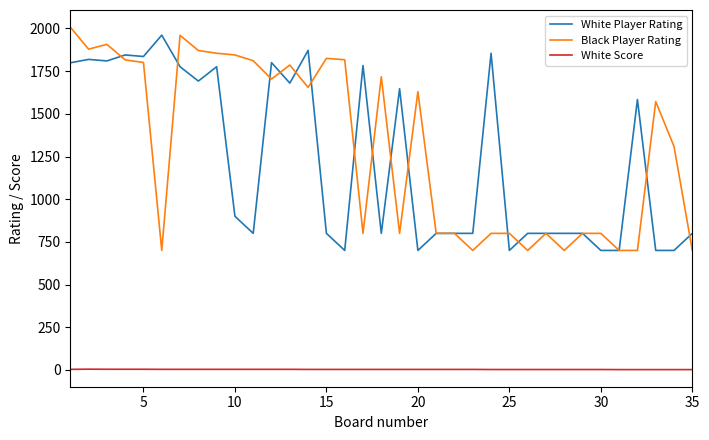

What are all the series names shown in the legend?

White Player Rating, Black Player Rating, White Score